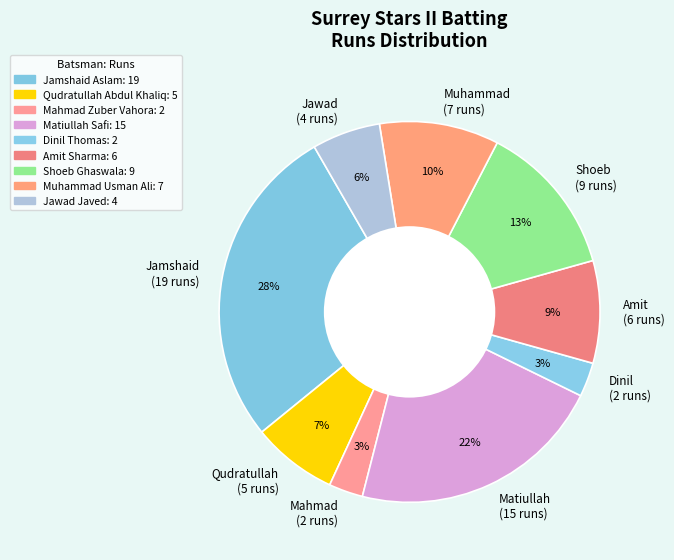

How many segments does this pie chart have?

9